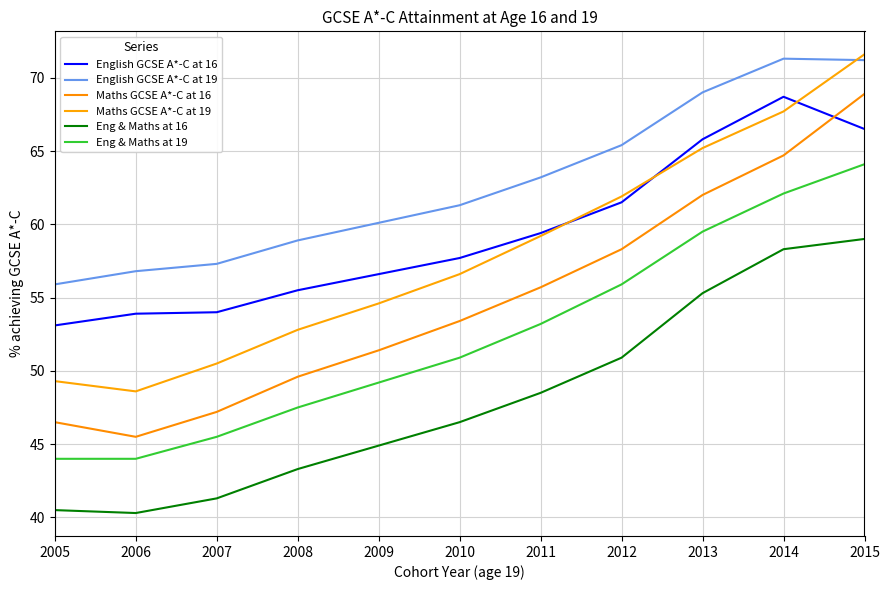

Is the value of Eng & Maths at 16 at 2008 greater than the value of English GCSE A*-C at 16 at 2012?

No